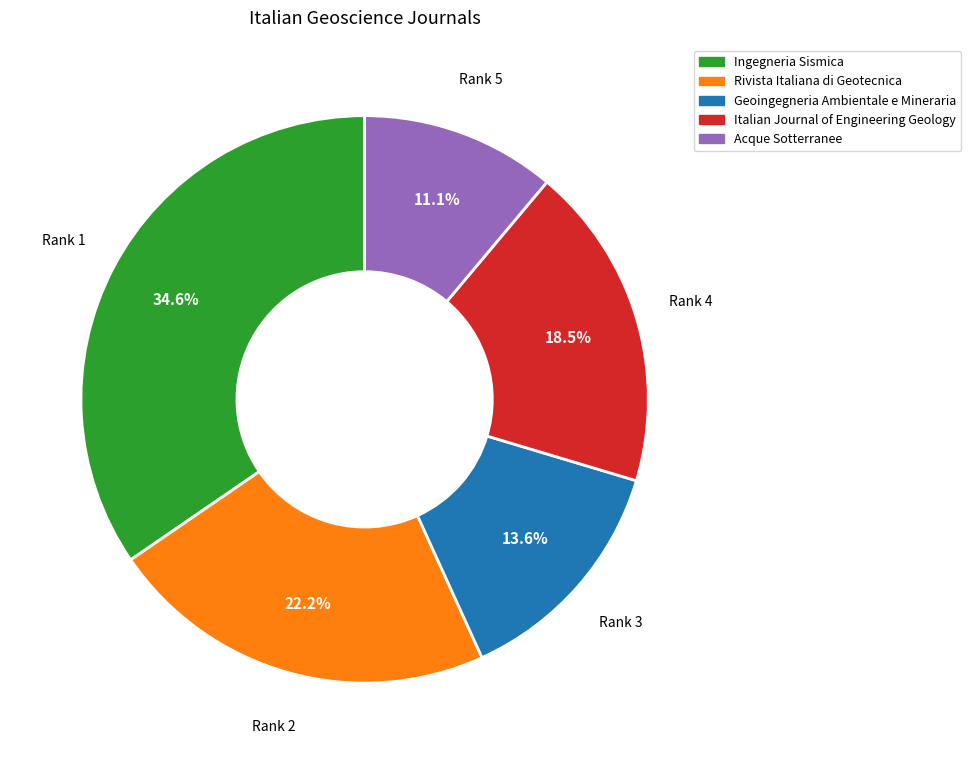

The Geoingegneria Ambientale e Mineraria slice represents 21% of the pie. True or false?

False